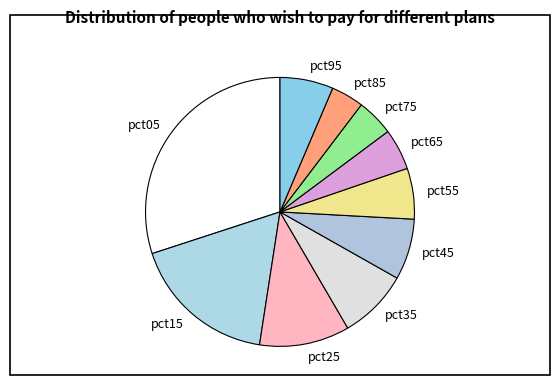

True or false: pct15 accounts for 18% of the total.

True